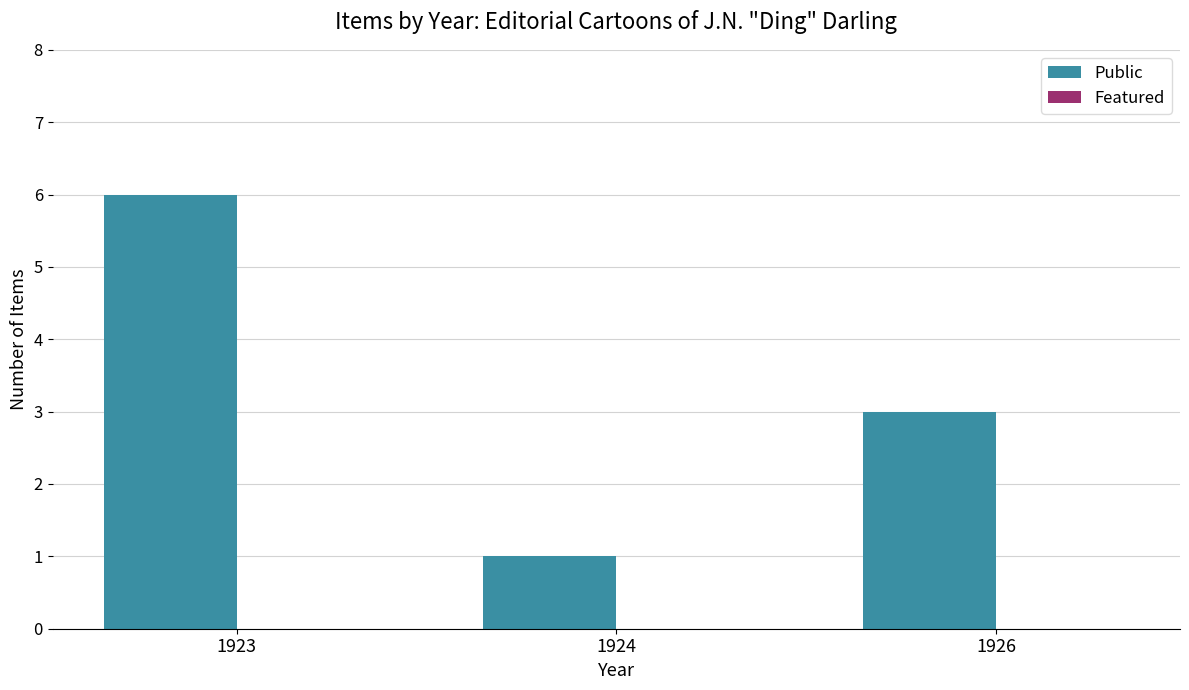

Reading left to right, extract all data points from this chart.

1923=6	1924=1	1926=3